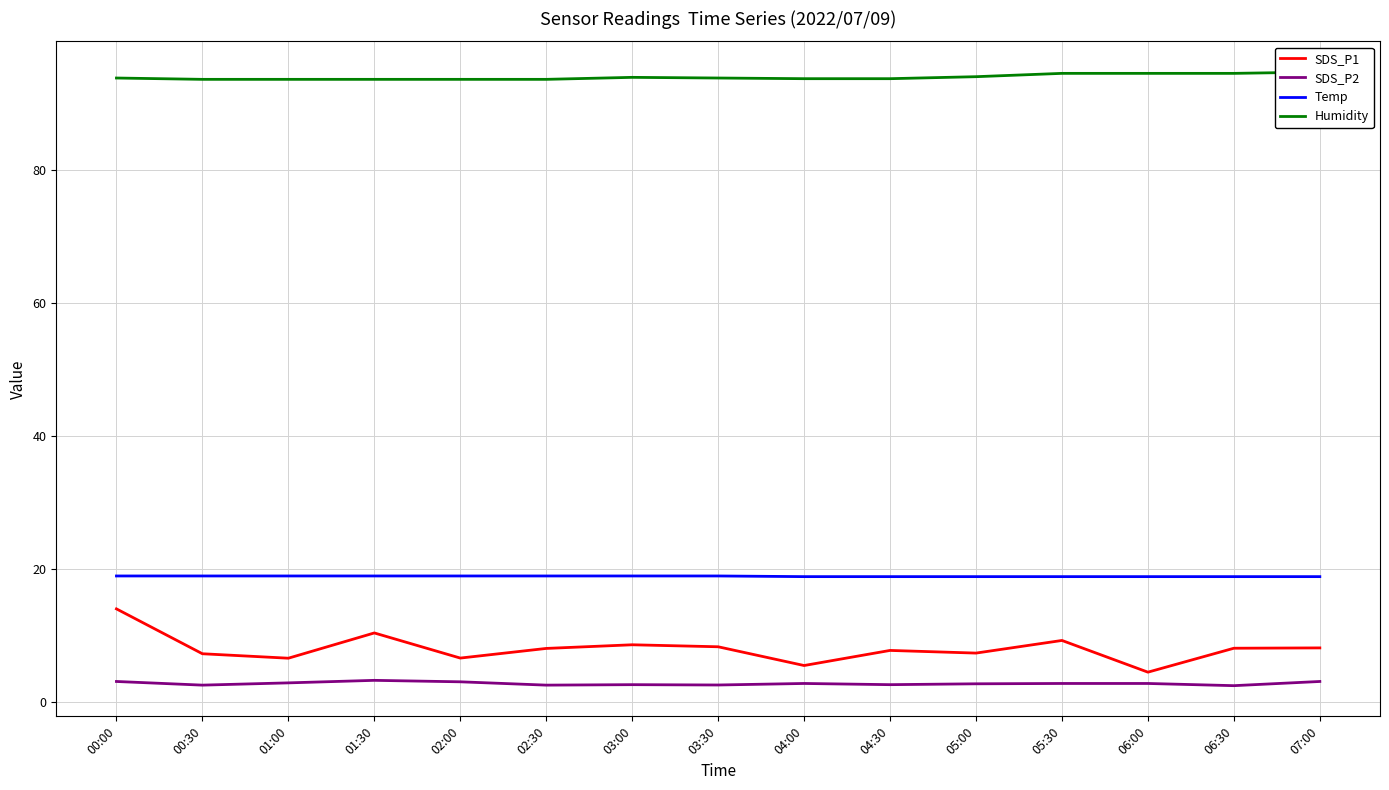

True or false: SDS_P1 has a value of 7.8 at 04:30.

True